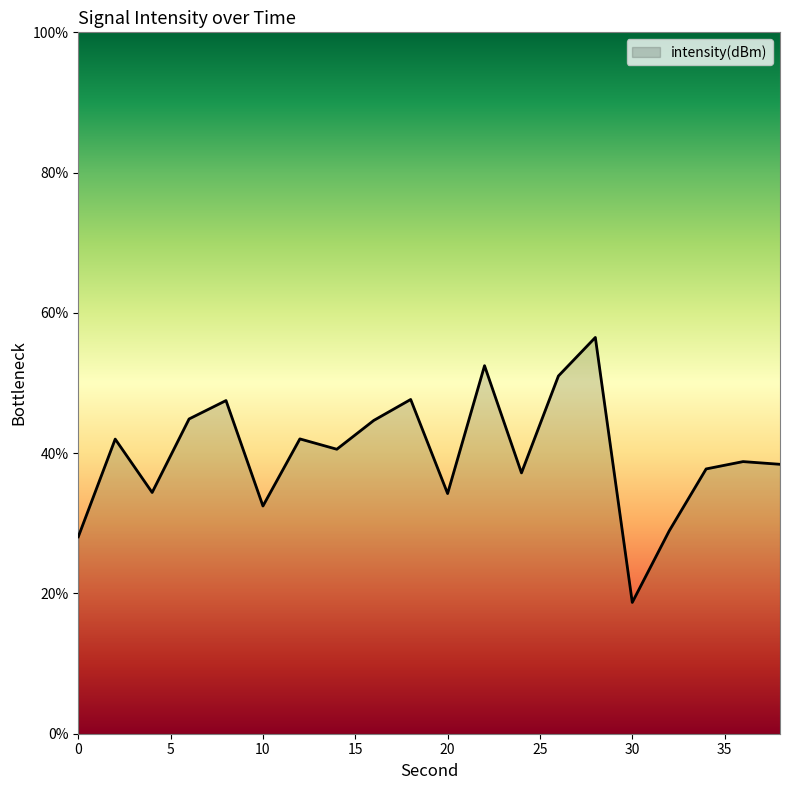

What is the minimum value shown in the chart?

18.7